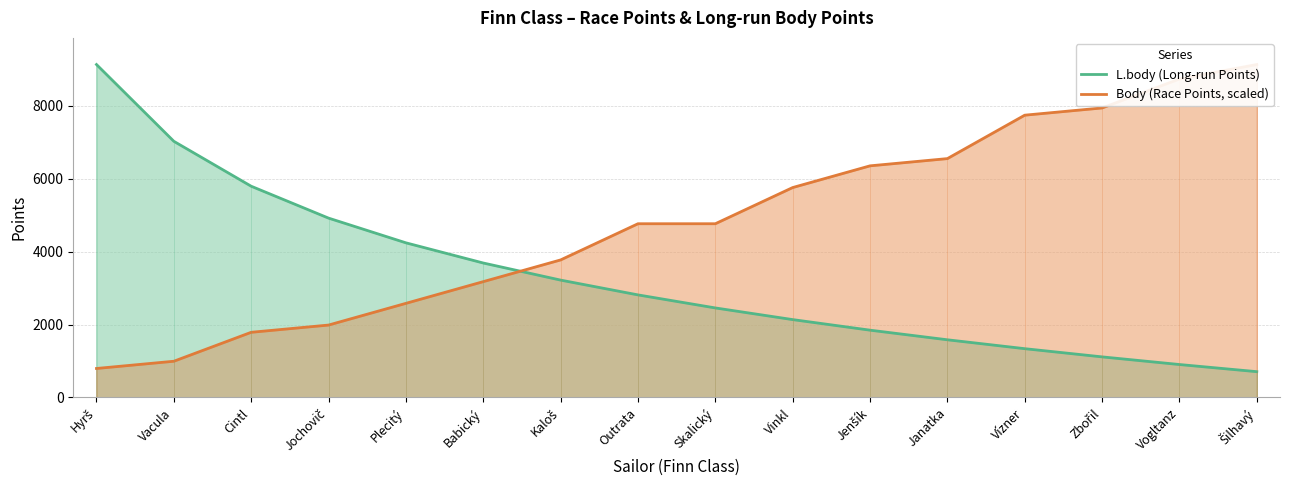

What value does the L.body (Long-run Points) series have at Kaloš?

3220.0